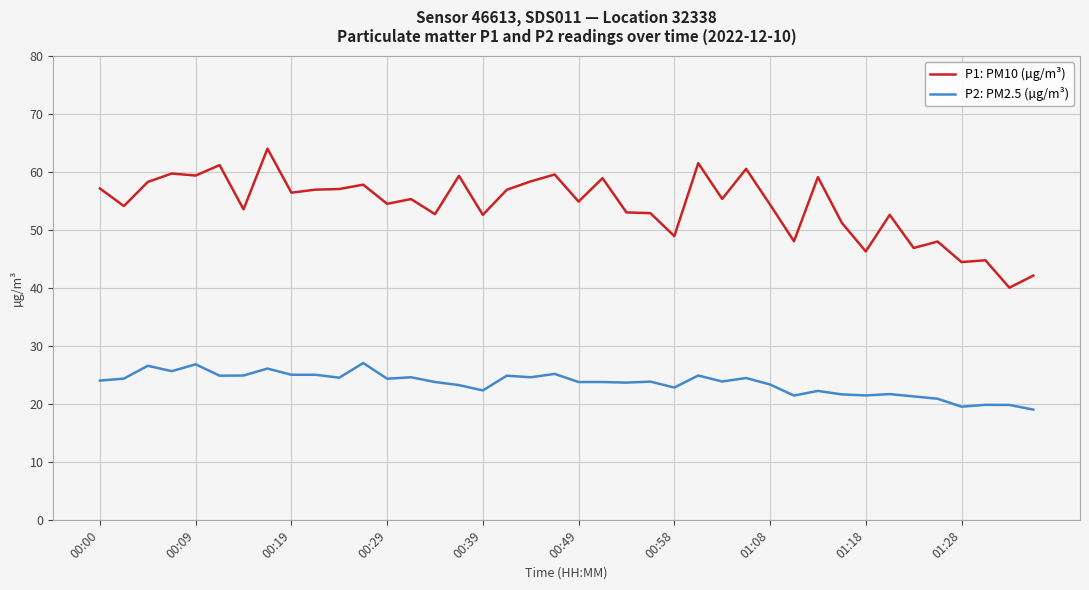

Which series has the largest total across all categories?

P1: PM10 (µg/m³)